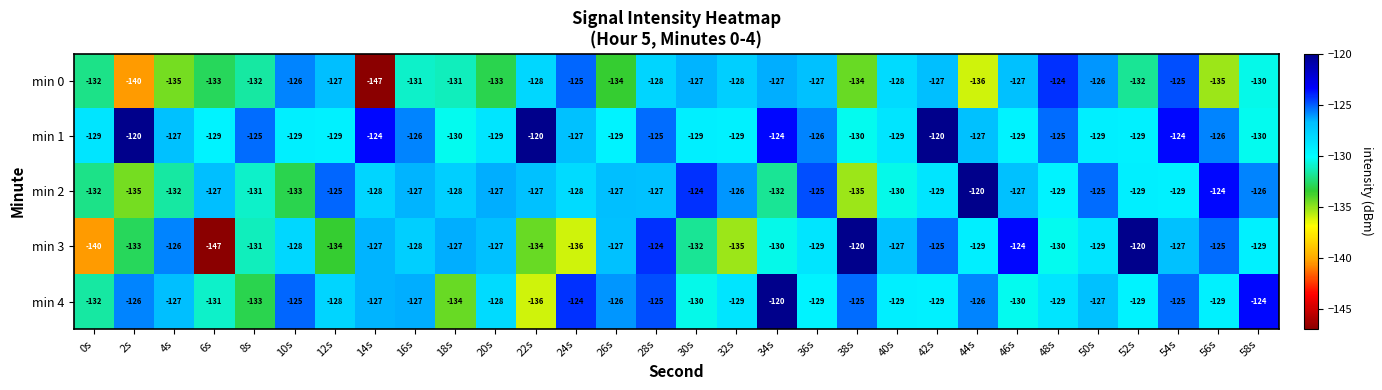

What is the maximum value for min 0?

-124